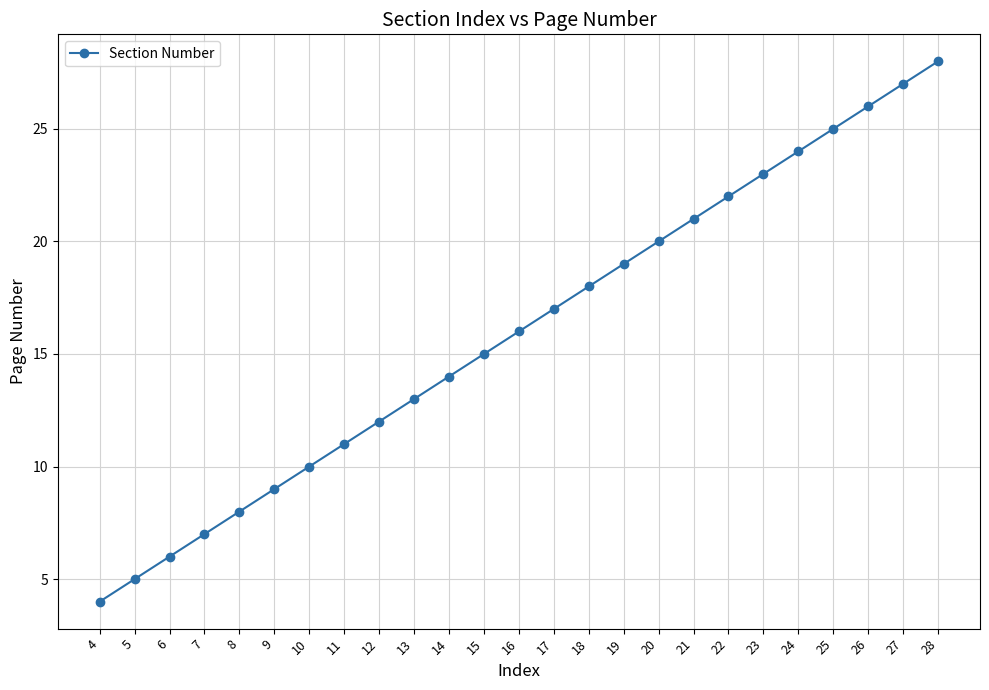

Reading left to right, list all the values displayed in this chart.

4	5	6	7	8	9	10	11	12	13	14	15	16	17	18	19	20	21	22	23	24	25	26	27	28